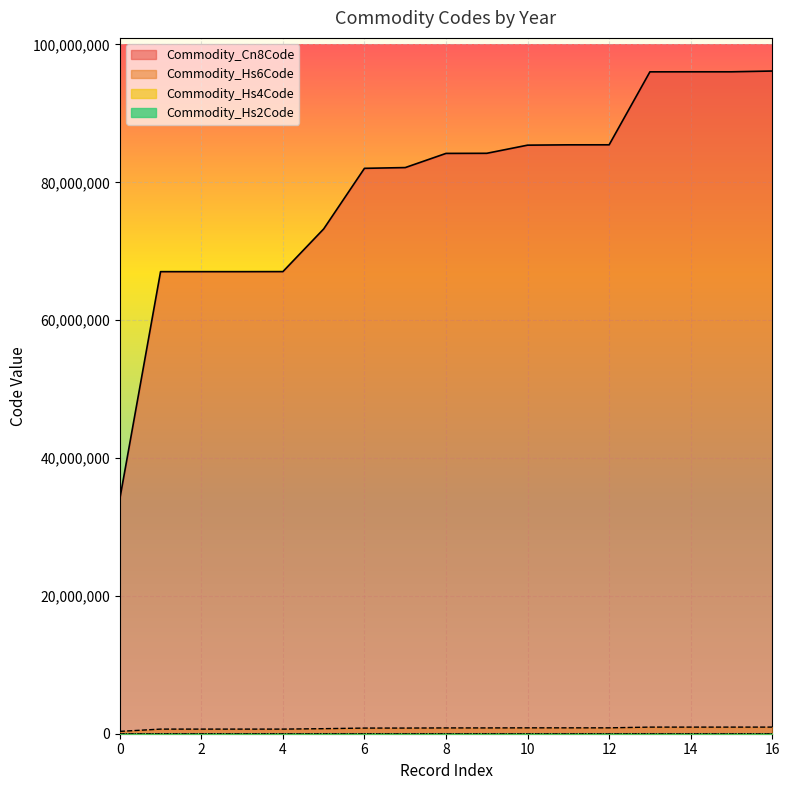

True or false: Commodity_Hs4Code and Commodity_Cn8Code cross at least once.

False